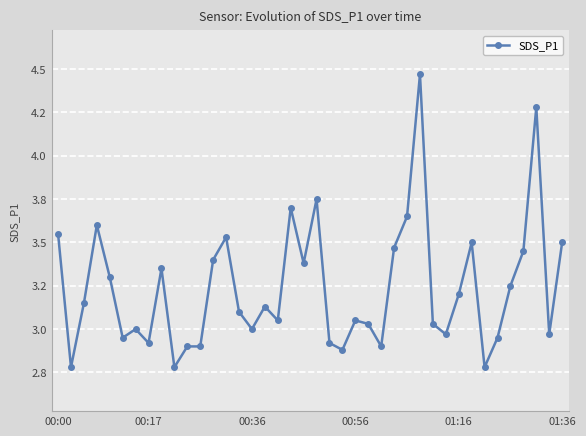

At which category does the chart reach its peak across all series?

28